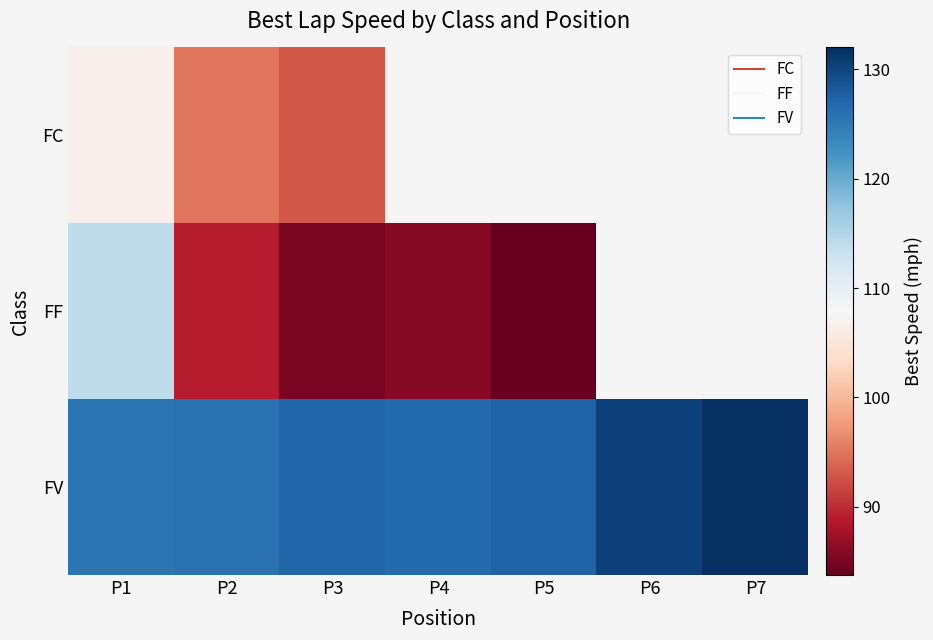

At which label is FF closest to 98?

P2